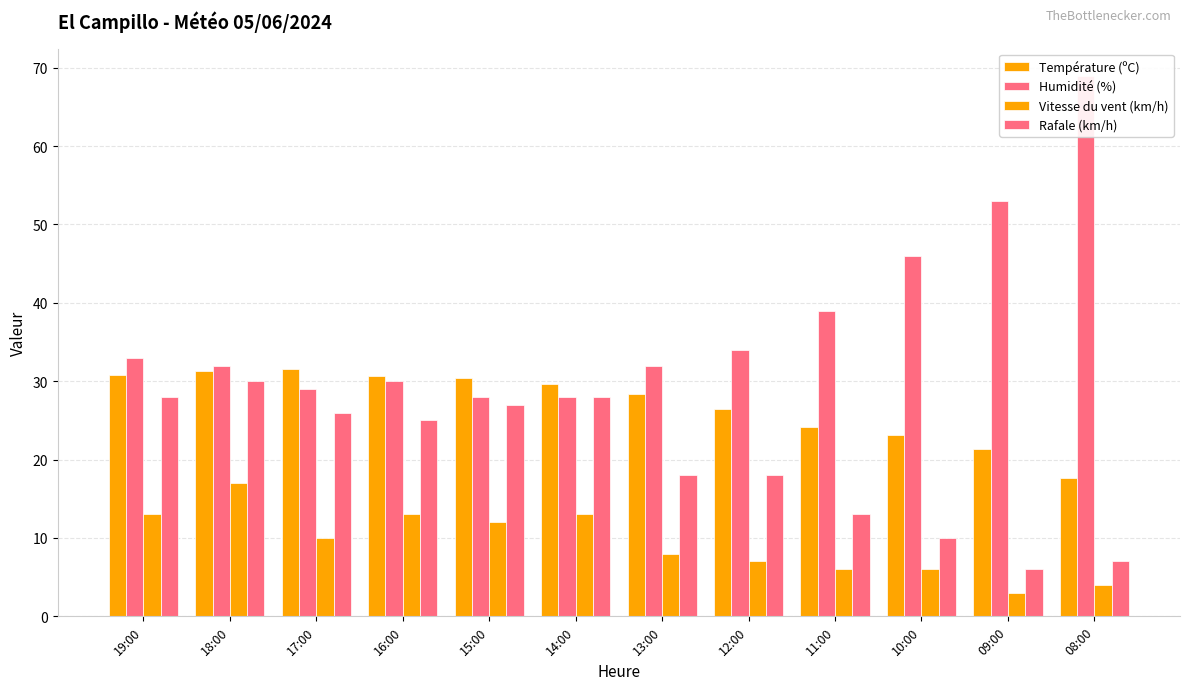

List the labels in order of Humidité (%) value, smallest first.

15:00, 14:00, 17:00, 16:00, 18:00, 13:00, 19:00, 12:00, 11:00, 10:00, 09:00, 08:00